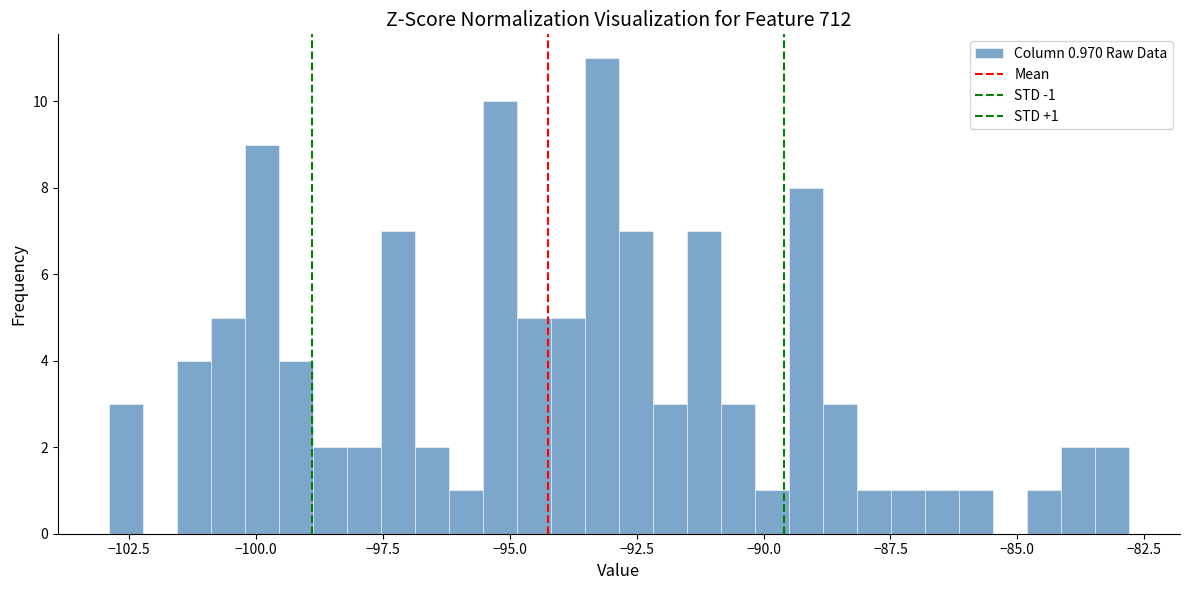

Read against the x-axis, roughly where is the centre of the tallest bar?

-93.0